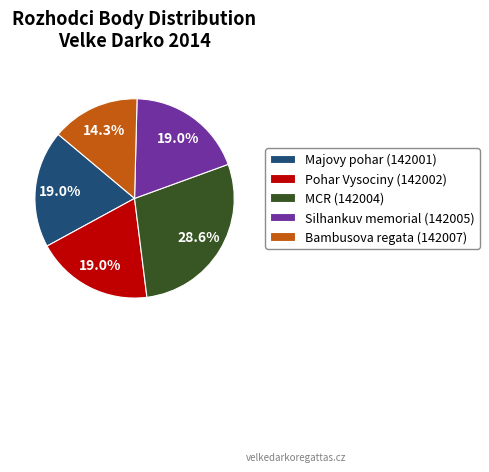

Do MCR (142004) and Majovy pohar (142001) together represent more than half of the pie?

No